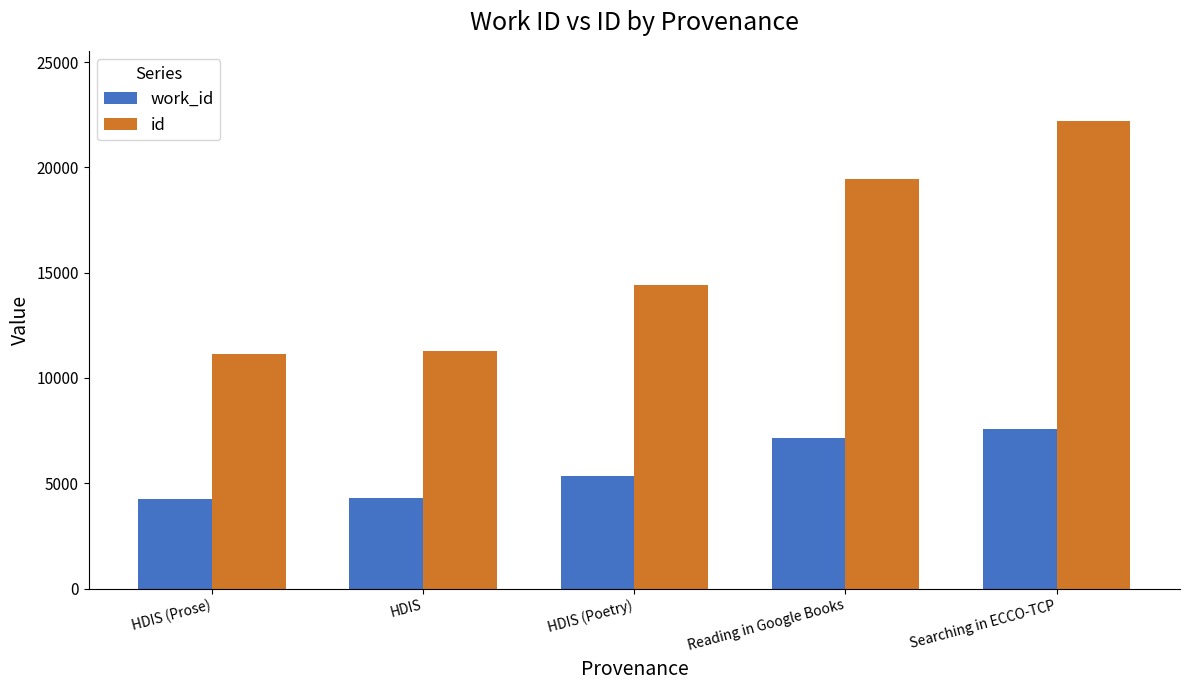

How many series are shown in this chart?

2